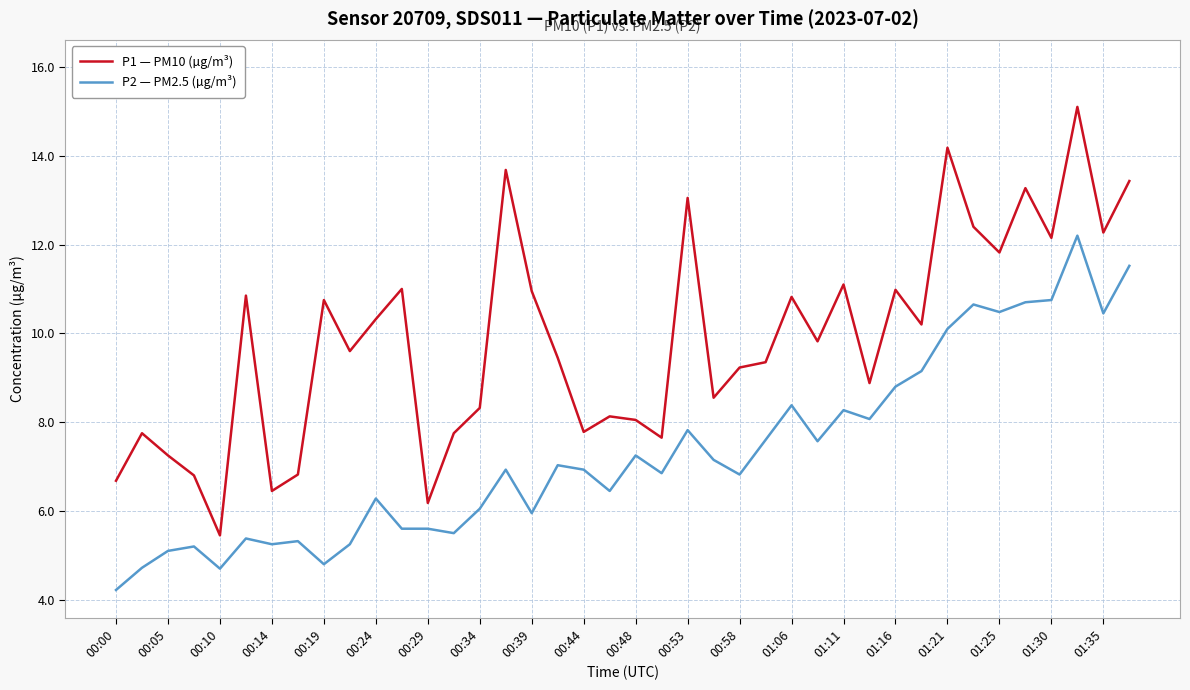

True or false: P1 — PM10 (µg/m³) and P2 — PM2.5 (µg/m³) cross at least once.

False